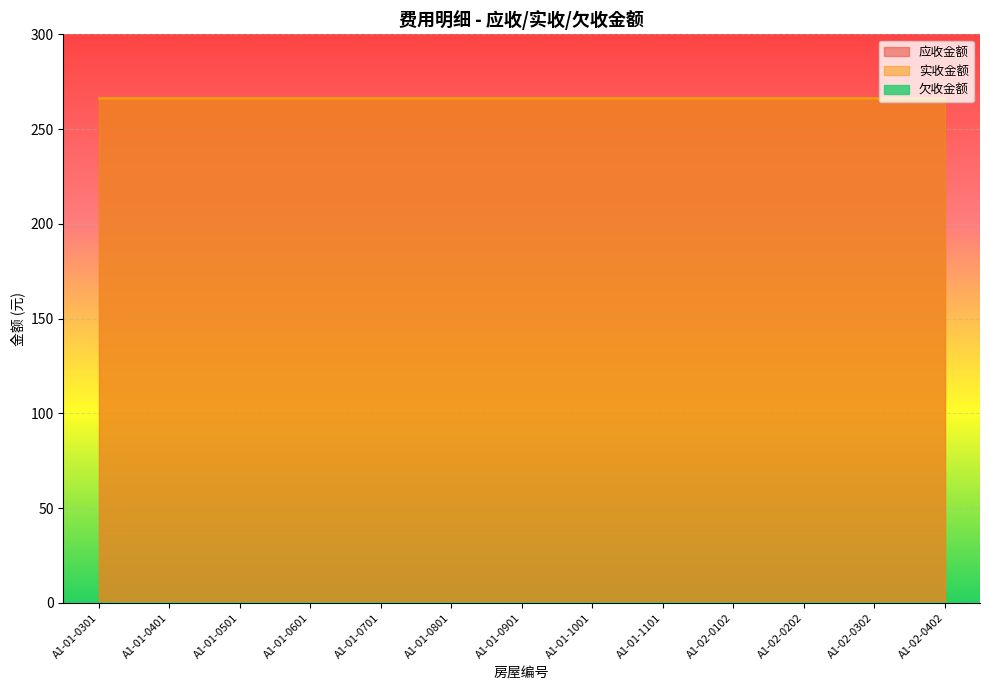

At which category does the chart reach its minimum across all series?

A1-01-0301